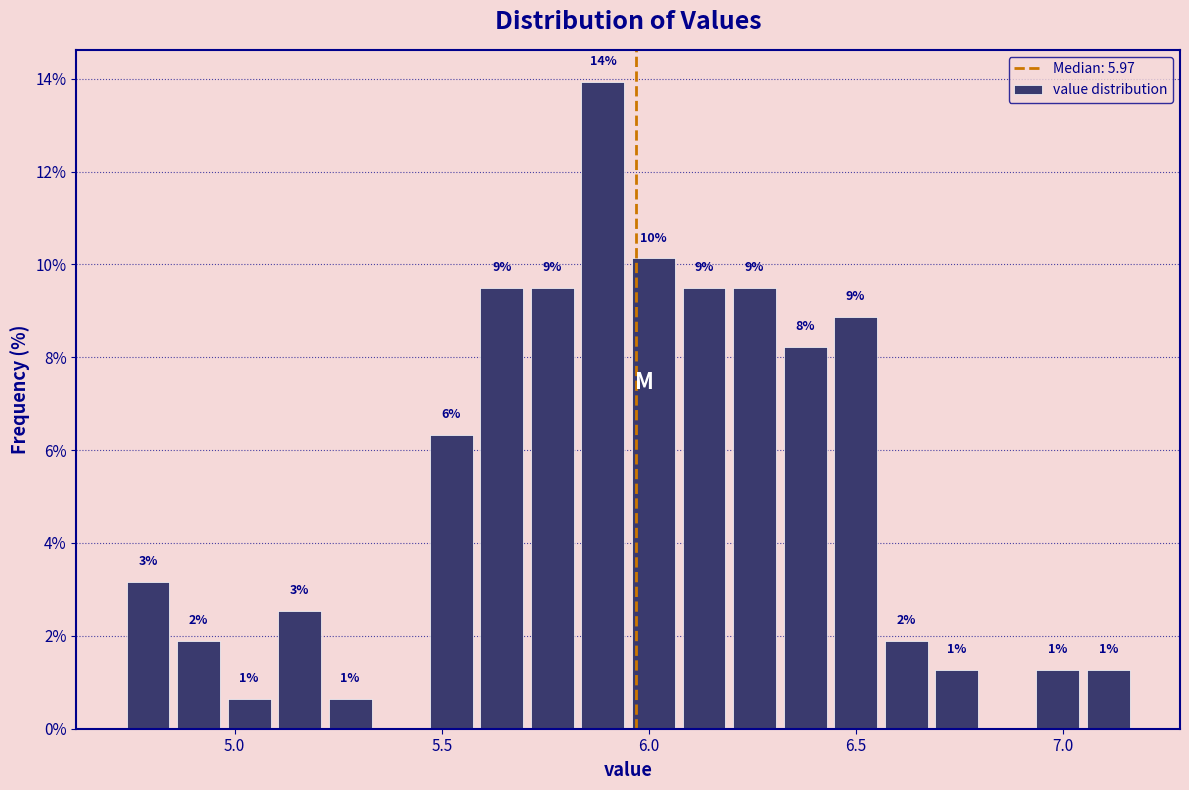

Read against the x-axis, roughly where is the centre of the tallest bar?

5.90